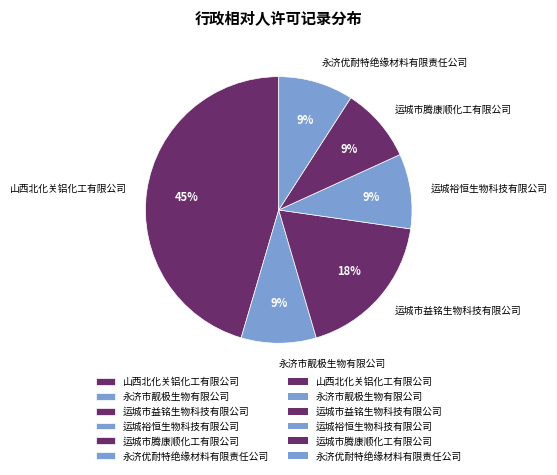

To the nearest percent, what portion does 运城市益铭生物科技有限公司 represent?

18%